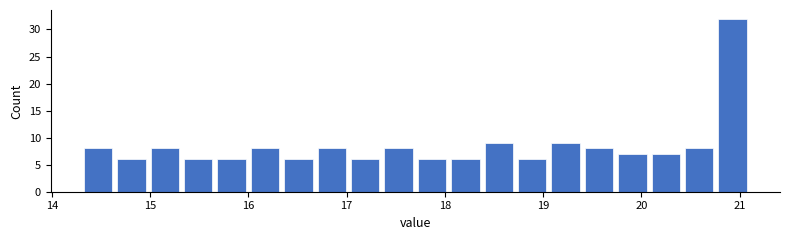

Around what value on the x-axis is the tallest bar? Give the approximate position of its centre, as read against the axis.

20.9